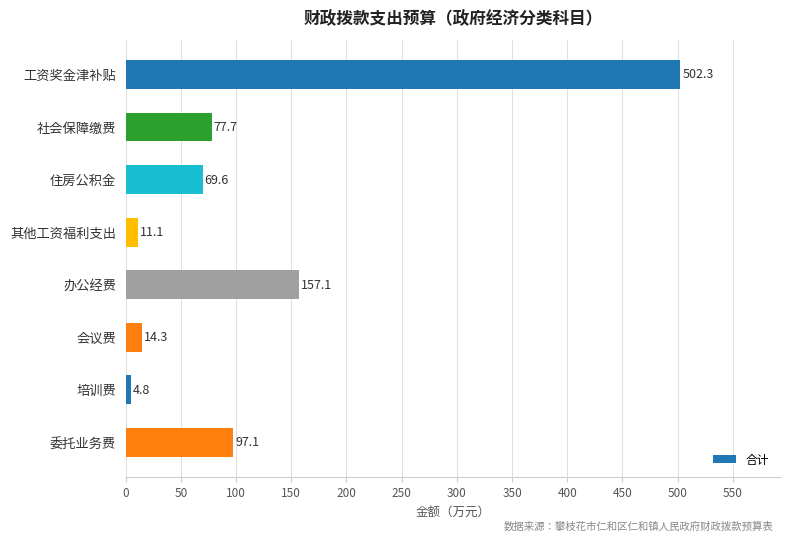

What is the minimum value shown in the chart?

4.8